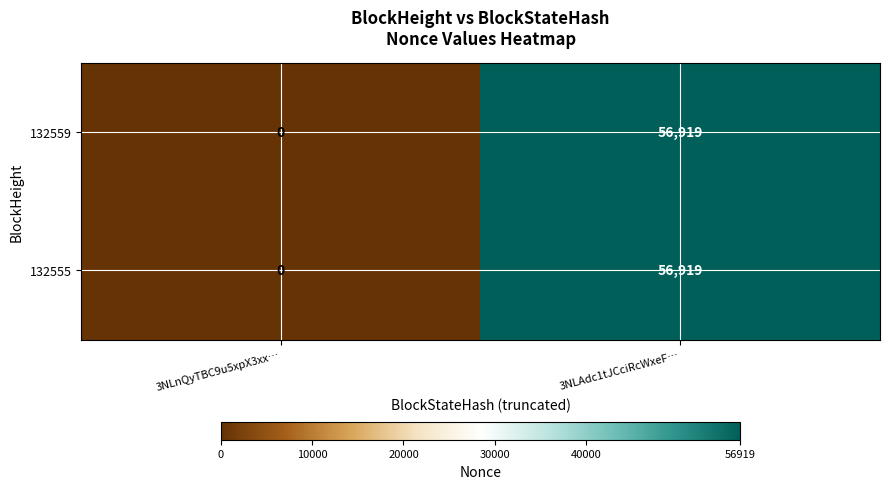

Reading left to right, transcribe all the data shown in this chart.

132559: 3NLnQyTBC9u5xpX3xx…=0	3NLAdc1tJCciRcWxeF…=56919
132555: 3NLnQyTBC9u5xpX3xx…=0	3NLAdc1tJCciRcWxeF…=56919